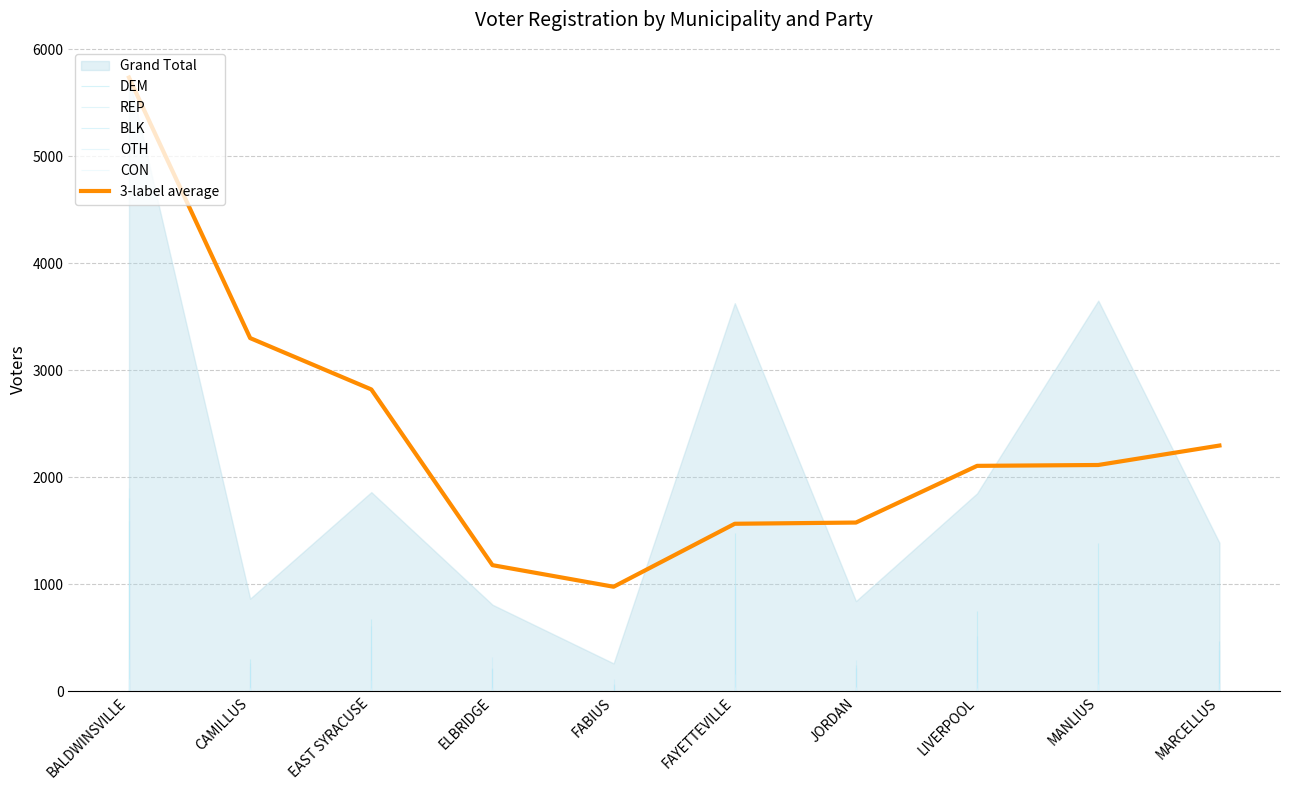

What is the change in value from FABIUS to MARCELLUS?

+1319.0